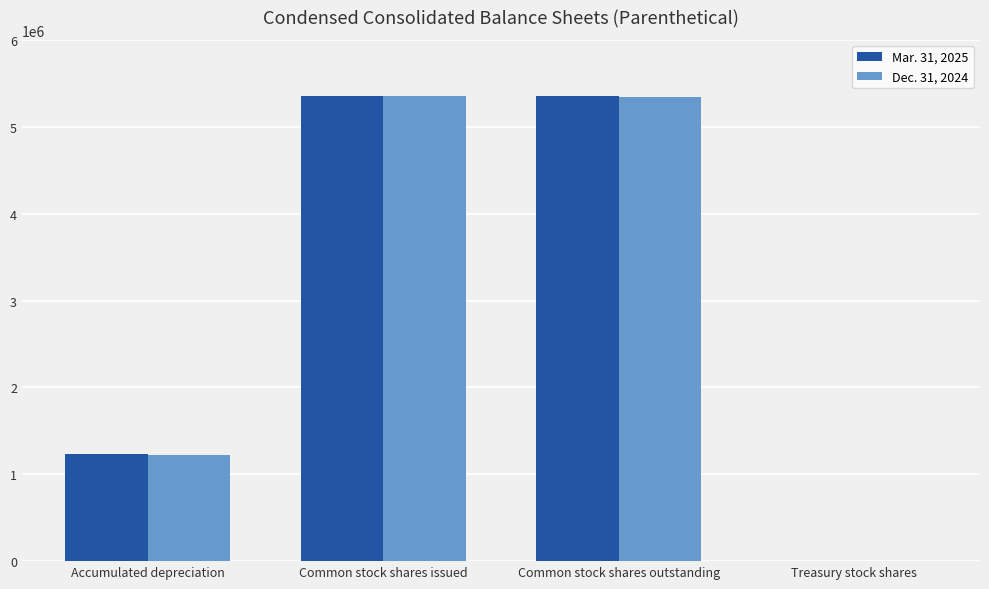

What is the difference between the Dec. 31, 2024 values at Common stock shares outstanding and Accumulated depreciation?

4124643